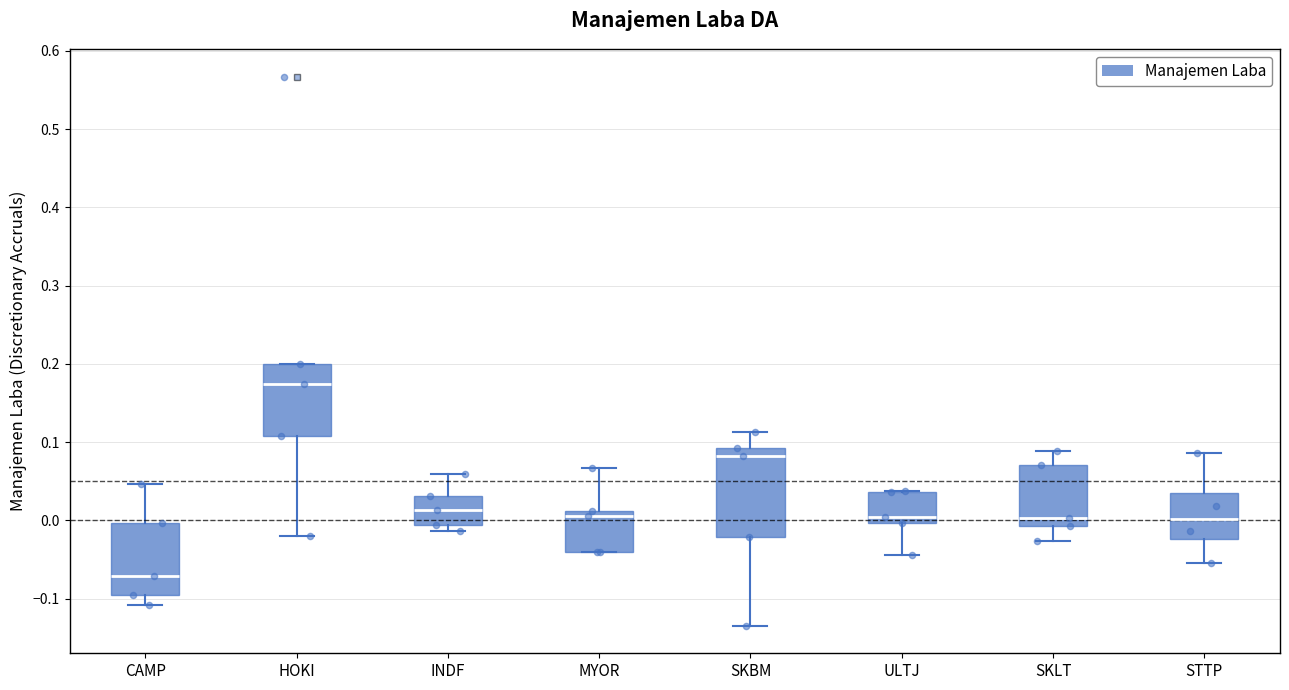

Reading left to right, read every box against the y-axis: the position of its median line, the range the box covers, and the ends of its whiskers. The values are not printed on the chart, so give them approximately, as read against the axis.

CAMP: median -0.07, box -0.10 to 0.00, whiskers -0.11 to 0.05
HOKI: median 0.17, box 0.11 to 0.20, whiskers -0.02 to 0.20
INDF: median 0.01, box -0.01 to 0.03, whiskers -0.01 (just below the box's lower edge) to 0.06
MYOR: median 0.01 (just below the box's upper edge), box -0.04 to 0.01, whiskers -0.04 to 0.07
SKBM: median 0.08, box -0.02 to 0.09, whiskers -0.13 to 0.11
ULTJ: median 0.00 (just above the box's lower edge), box 0.00 to 0.04, whiskers -0.04 to 0.04
SKLT: median 0.00, box -0.01 to 0.07, whiskers -0.03 to 0.09
STTP: median 0.00, box -0.02 to 0.04, whiskers -0.06 to 0.09